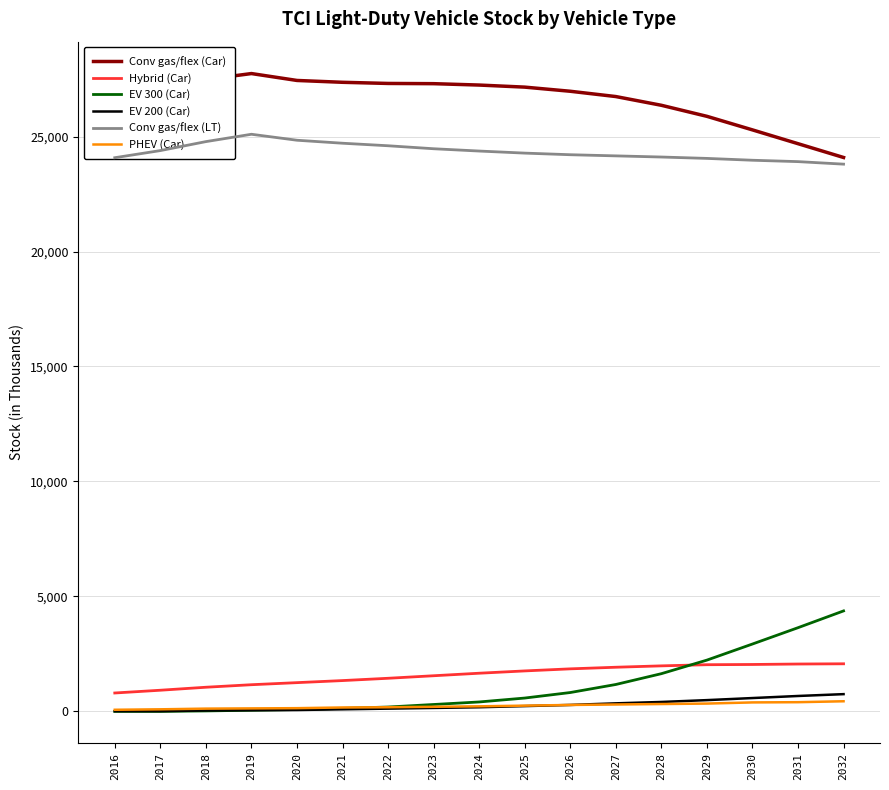

What is the difference between the Hybrid (Car) values at 2021 and 2027?

580